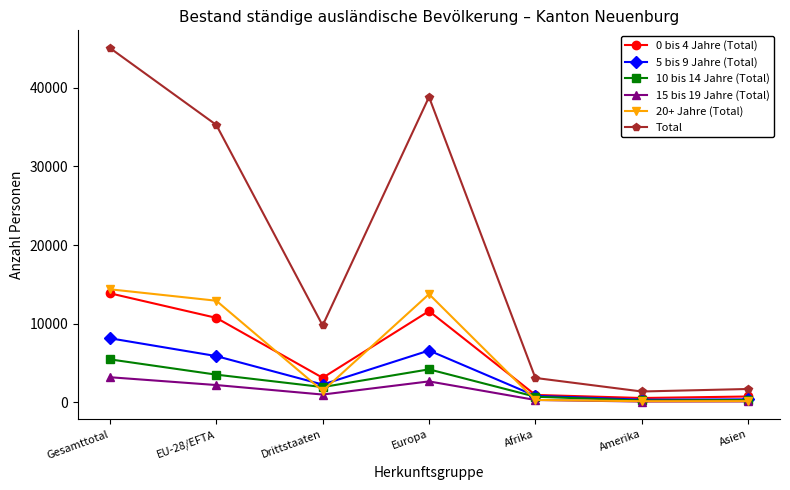

At which category does 10 bis 14 Jahre (Total) reach its first local valley?

Drittstaaten